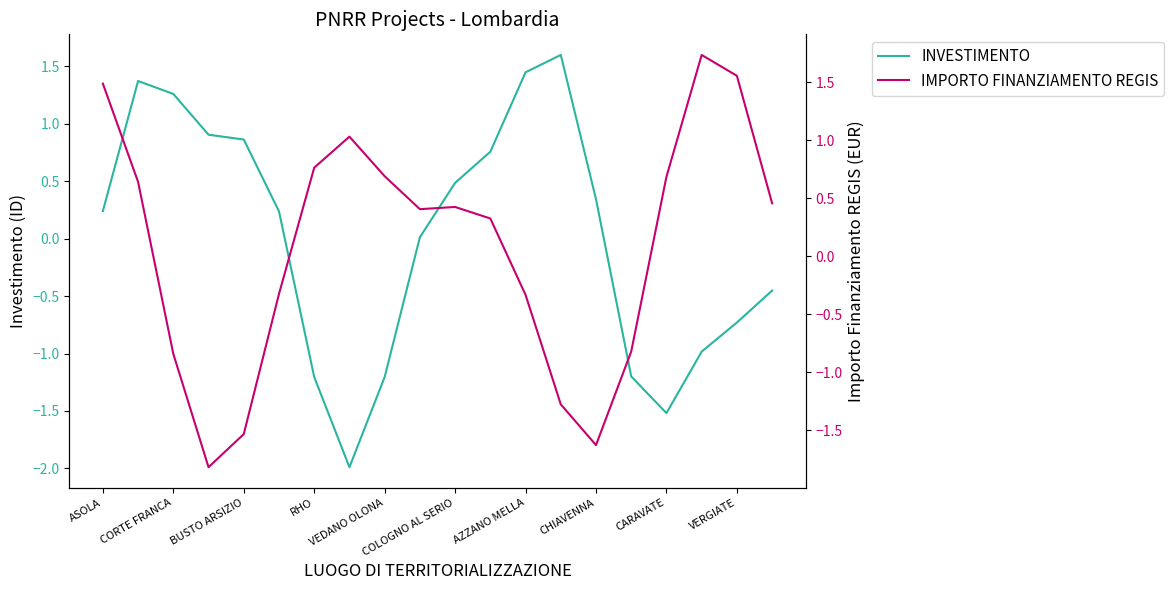

True or false: IMPORTO FINANZIAMENTO REGIS has a value of 1.7 at 17.

True